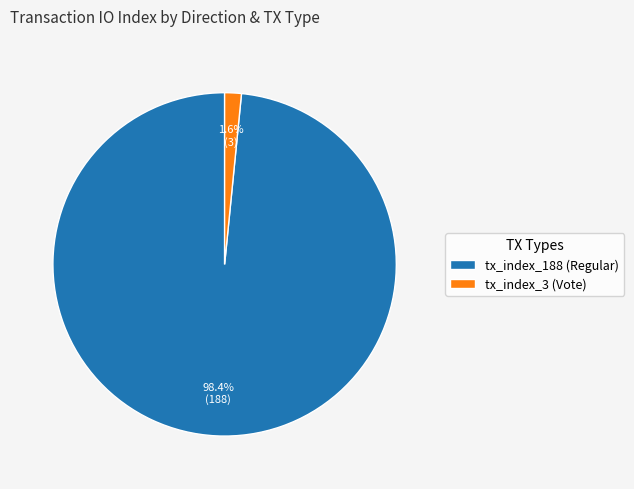

Count the number of slices in the pie.

2